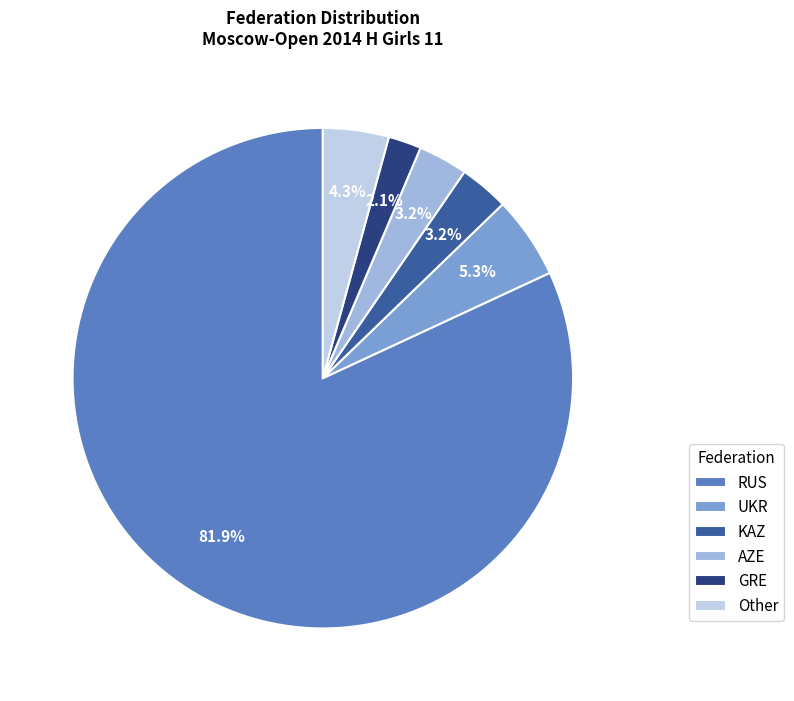

Which category has the smallest portion of the pie?

GRE